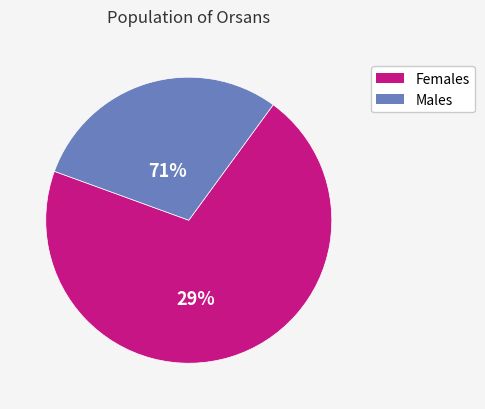

True or false: pct95 accounts for 1% of the total.

False